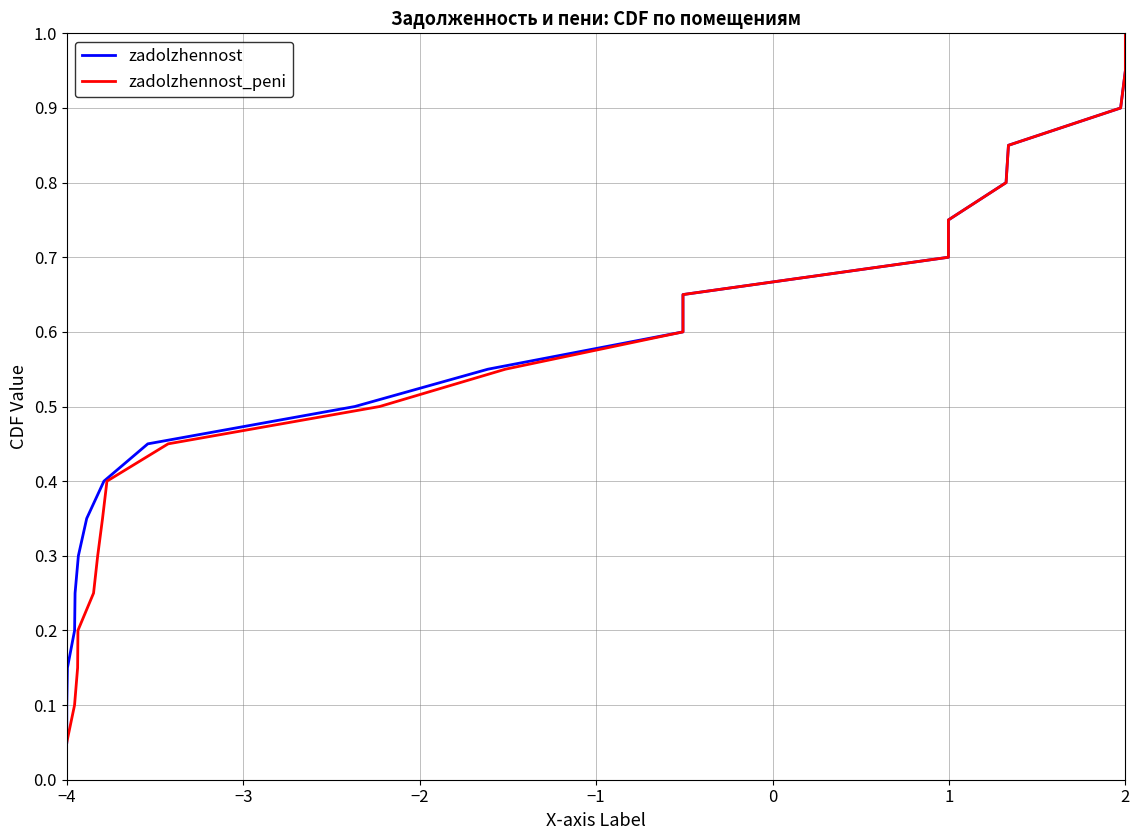

True or false: zadolzhennost_peni and zadolzhennost intersect in this chart.

False